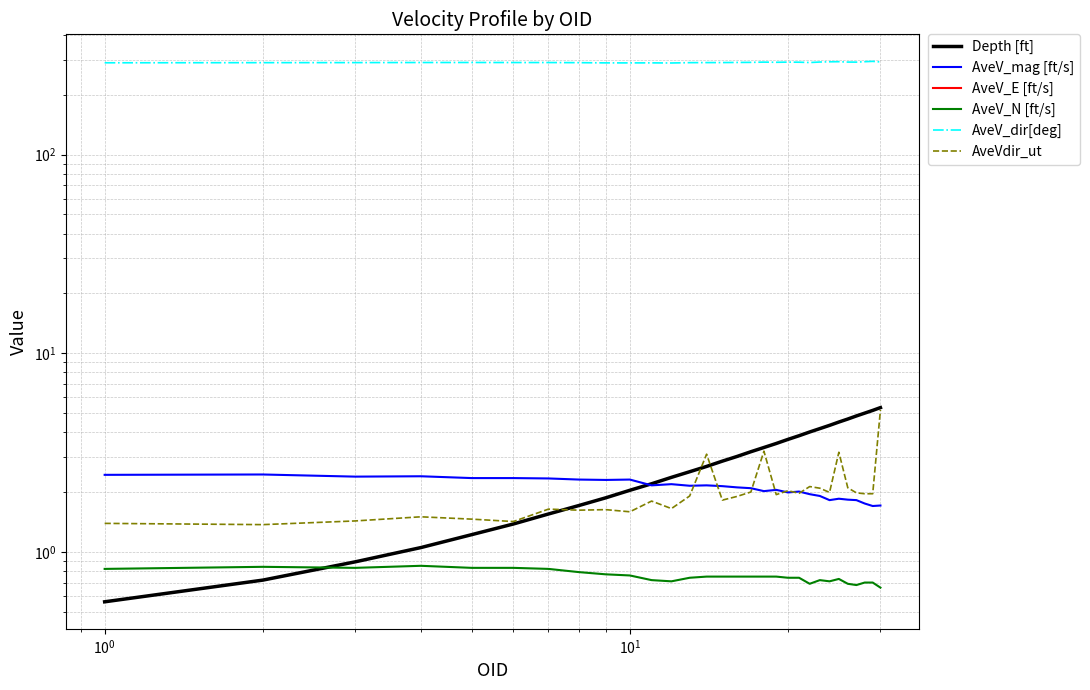

Reading left to right, list all the values displayed in this chart.

Depth [ft]: 0.6	0.7	0.9	1.1	1.2	1.4	1.6	1.7	1.9	2.0	2.2	2.4	2.5	2.7	2.9	3.0	3.2	3.4	3.5	3.7	3.8	4.0	4.2	4.3	4.5	4.7	4.8	5.0	5.2	5.3
AveV_mag [ft/s]: 2.4	2.5	2.4	2.4	2.4	2.4	2.3	2.3	2.3	2.3	2.2	2.2	2.1	2.2	2.1	2.1	2.1	2.0	2.0	2.0	2.0	1.9	1.9	1.8	1.9	1.8	1.8	1.8	1.7	1.7
AveV_E [ft/s]: -2.3	-2.3	-2.2	-2.2	-2.2	-2.2	-2.2	-2.2	-2.2	-2.2	-2.0	-2.1	-2.0	-2.0	-2.0	-2.0	-1.9	-1.9	-1.9	-1.8	-1.9	-1.8	-1.8	-1.7	-1.7	-1.7	-1.7	-1.6	-1.5	-1.6
AveV_N [ft/s]: 0.8	0.8	0.8	0.8	0.8	0.8	0.8	0.8	0.8	0.8	0.7	0.7	0.7	0.8	0.8	0.8	0.8	0.8	0.8	0.7	0.7	0.7	0.7	0.7	0.7	0.7	0.7	0.7	0.7	0.7
AveV_dir[deg]: 289.7	290.1	290.3	290.6	290.7	290.6	290.5	290.1	289.4	289.3	289.5	289.0	290.2	290.4	290.4	290.8	291.1	292.0	291.4	291.9	291.7	290.6	292.2	293.1	293.4	292.1	291.9	293.4	294.6	292.5
AveVdir_ut: 1.4	1.4	1.4	1.5	1.5	1.4	1.6	1.6	1.6	1.6	1.8	1.6	1.9	3.1	1.8	1.9	2.0	3.2	1.9	2.0	2.0	2.1	2.1	2.0	3.2	2.1	2.0	2.0	2.0	5.2